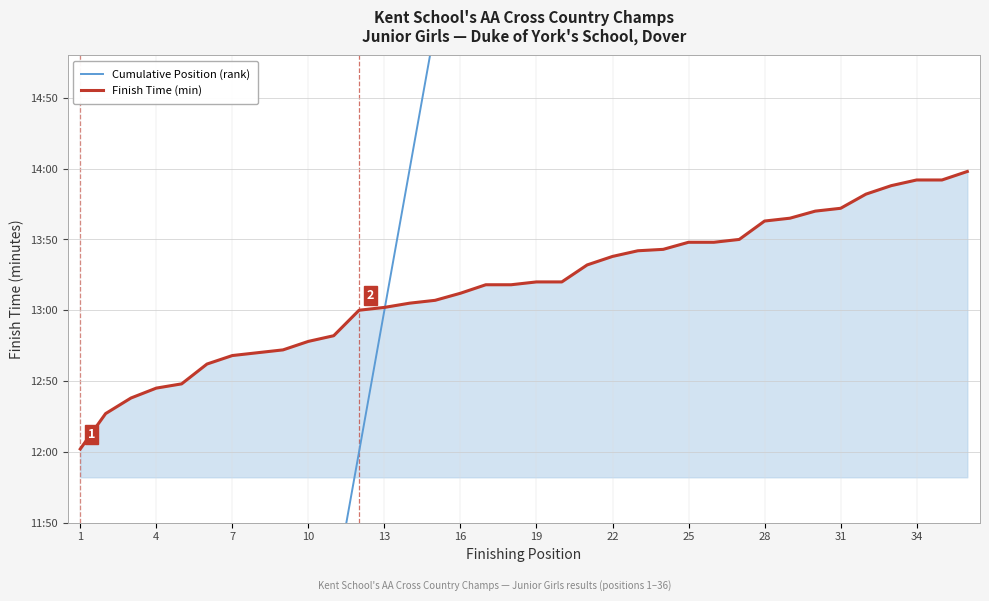

How many lines are shown in the chart?

2